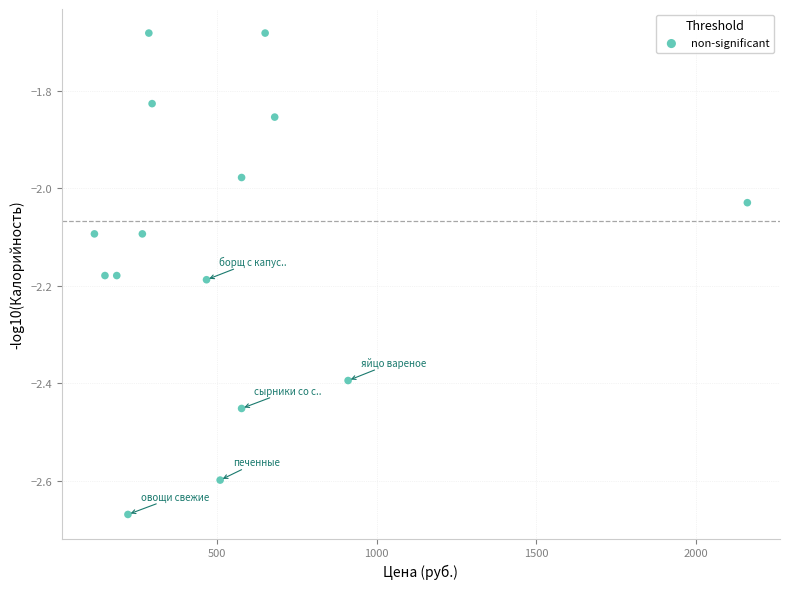

What is the range of X values (max minus min)?

2046.2